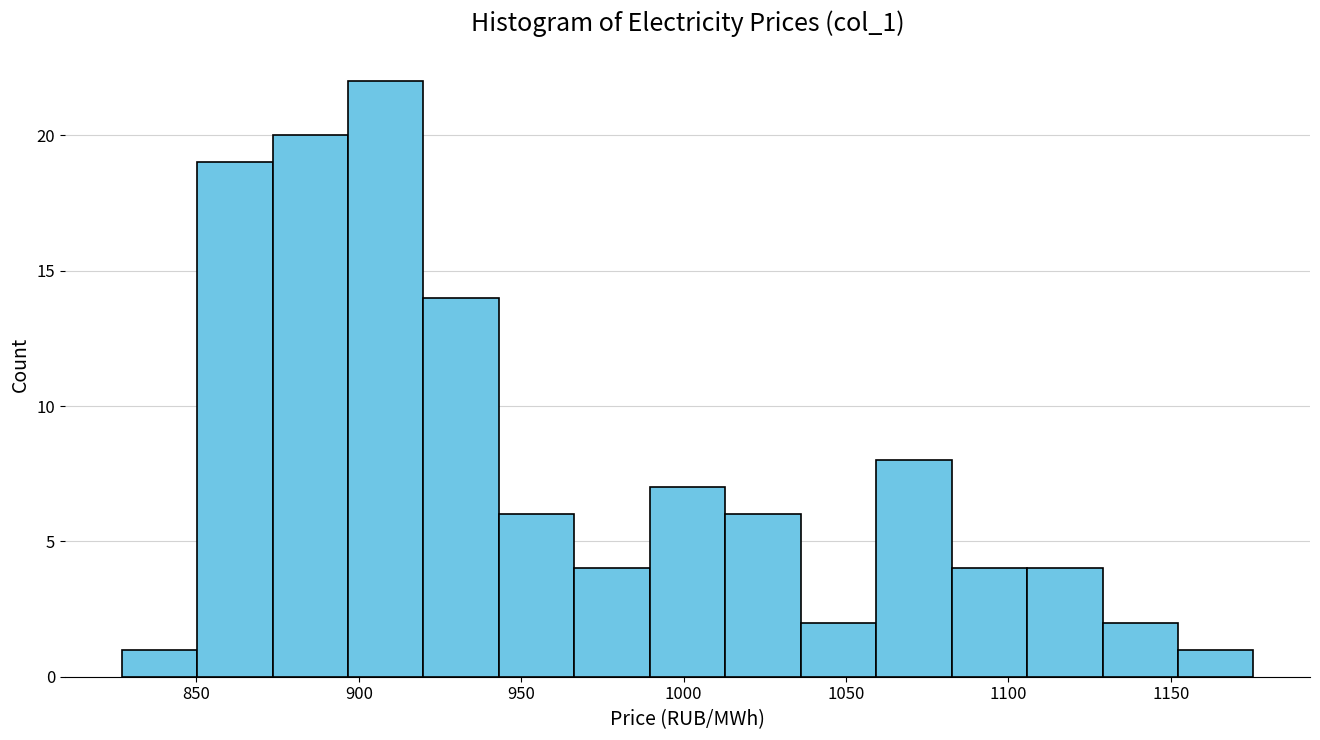

What is the height of the bar covering 920 to 945 on the x-axis? Neither the bar edges nor the heights are printed on the chart, so give them approximately, as read against the axes.

14